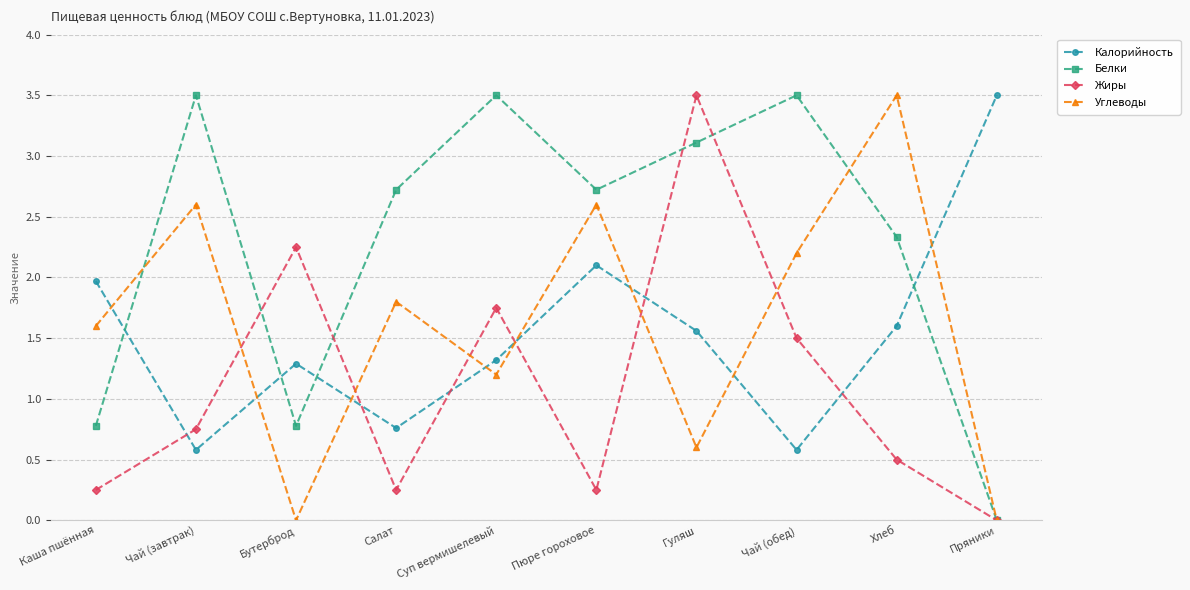

At Салат, list the series in order from smallest to largest.

Жиры, Калорийность, Углеводы, Белки